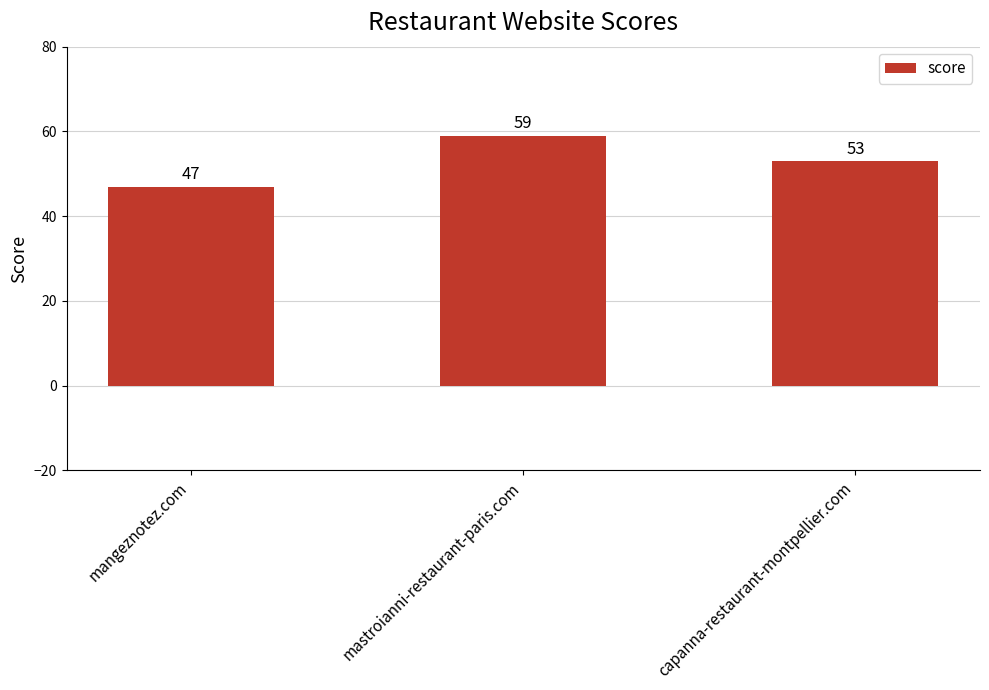

What is the label of the 1st bar from the right?

capanna-restaurant-montpellier.com